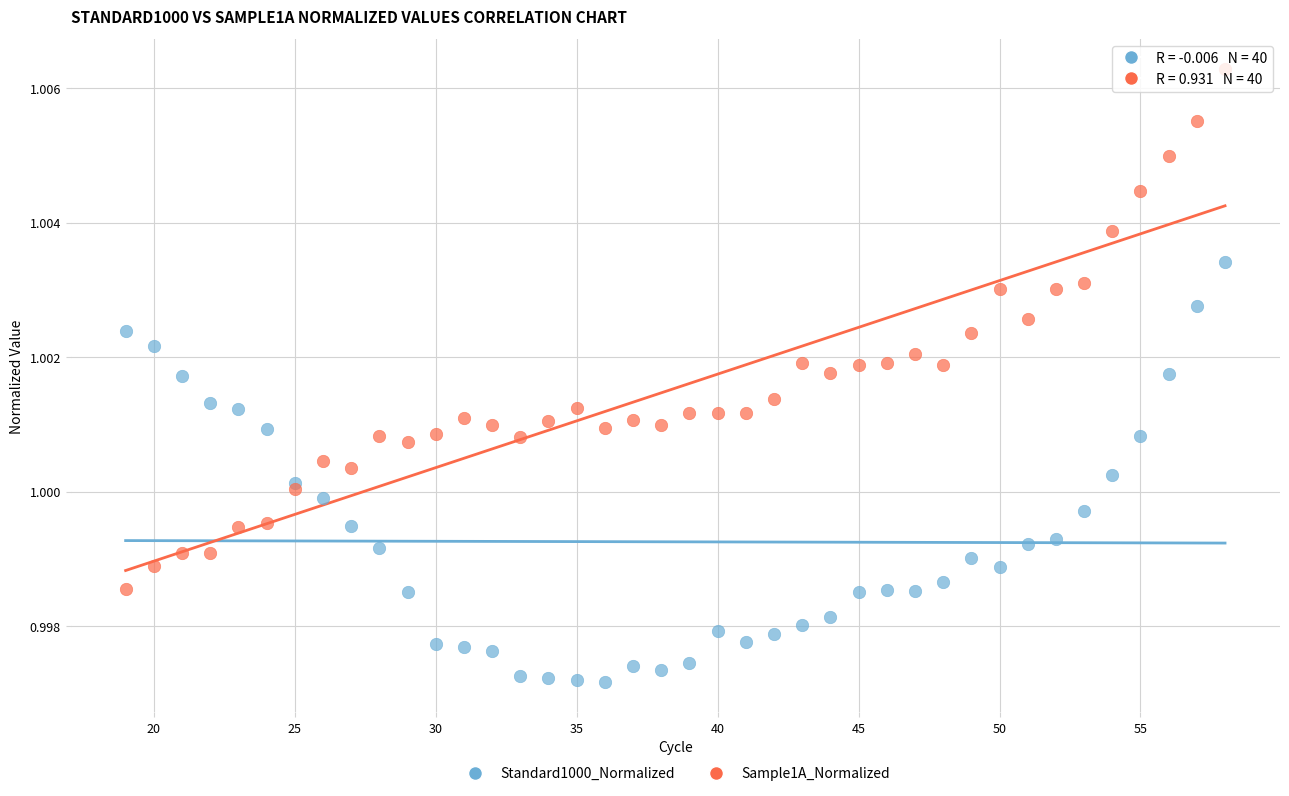

What are all the series names shown in the legend?

Standard1000_Normalized, Sample1A_Normalized